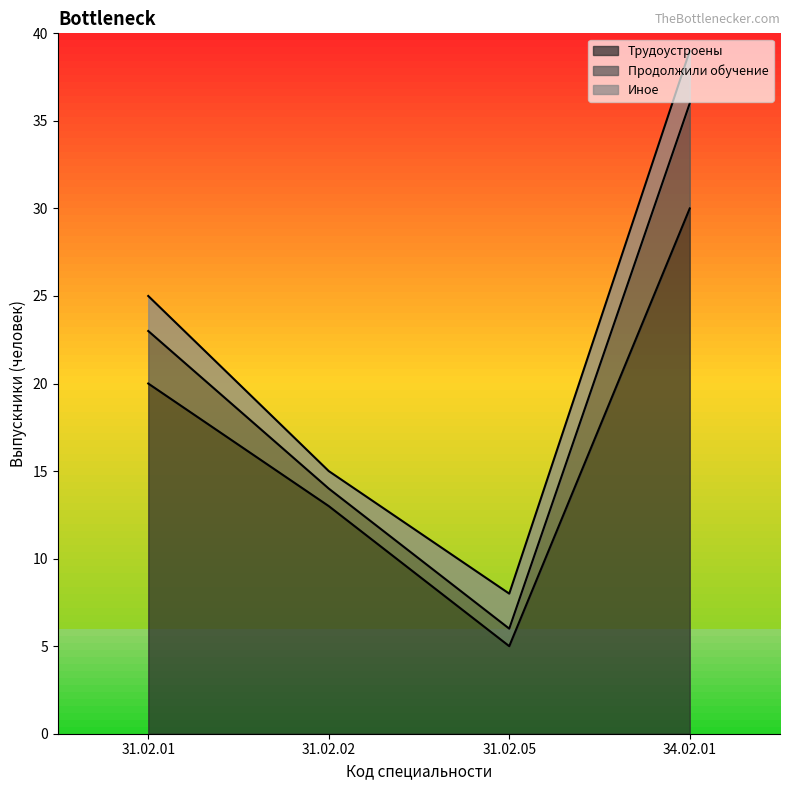

Which series has the largest range (max minus min)?

Трудоустроены